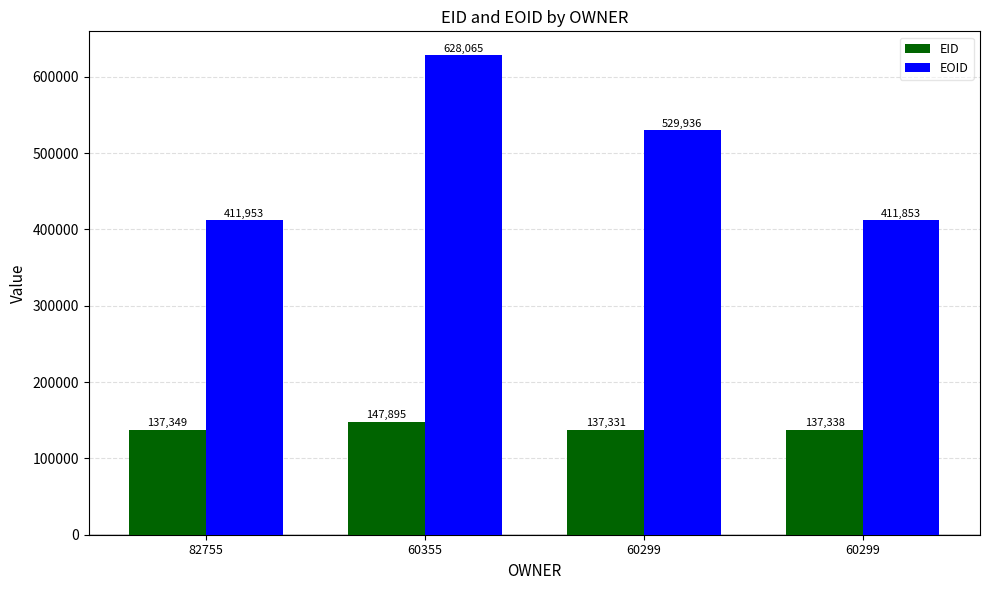

At which label does EOID reach its peak?

60355